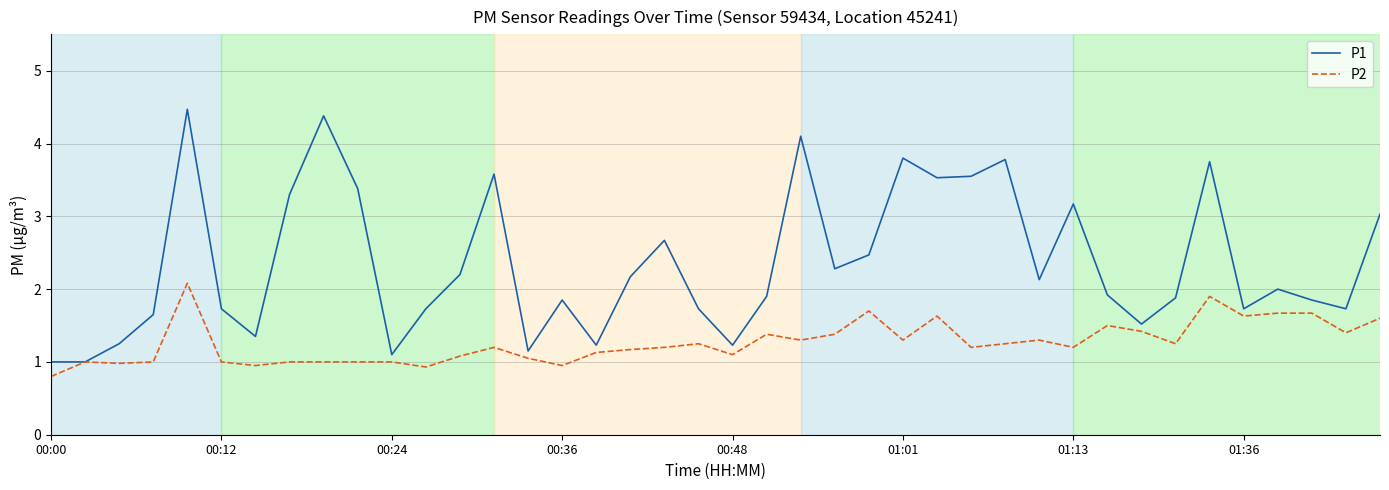

Which series has the largest total across all categories?

P1